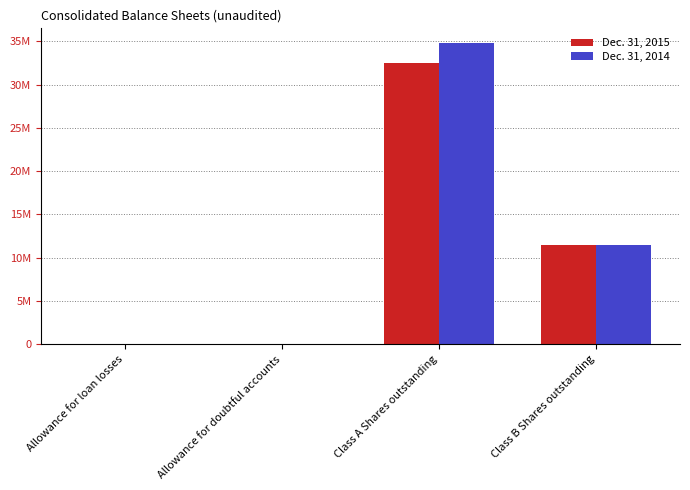

What are all the series names shown in the legend?

Dec. 31, 2015, Dec. 31, 2014